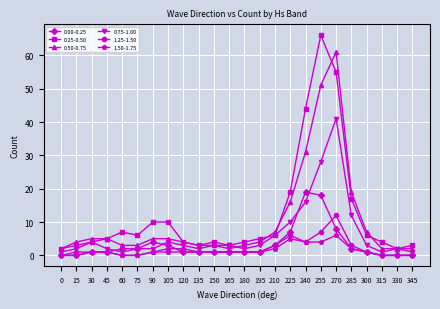

Which series has the largest total across all categories?

0.25-0.50